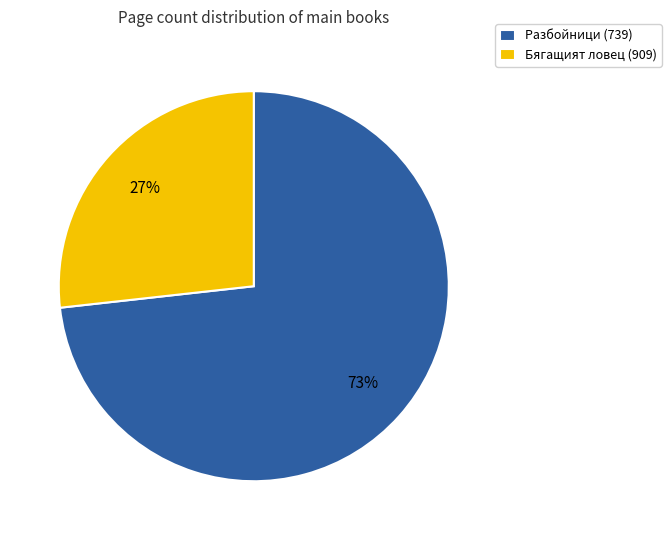

To the nearest percent, what portion does Разбойници (739) represent?

73%